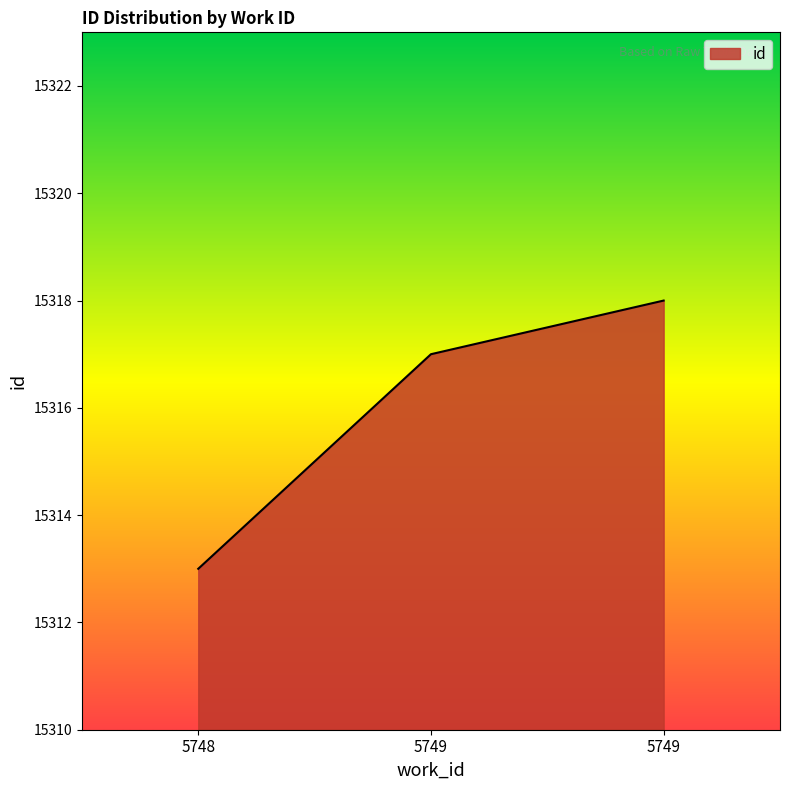

What is the approximate value at 5749?

15318